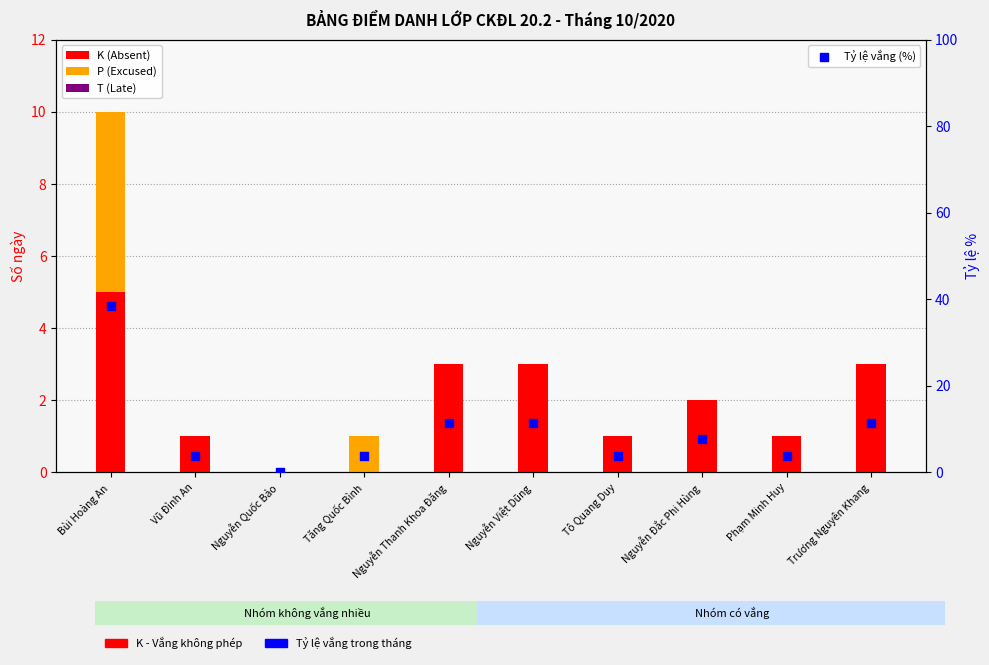

Which series reaches the minimum Y coordinate?

K (Absent)